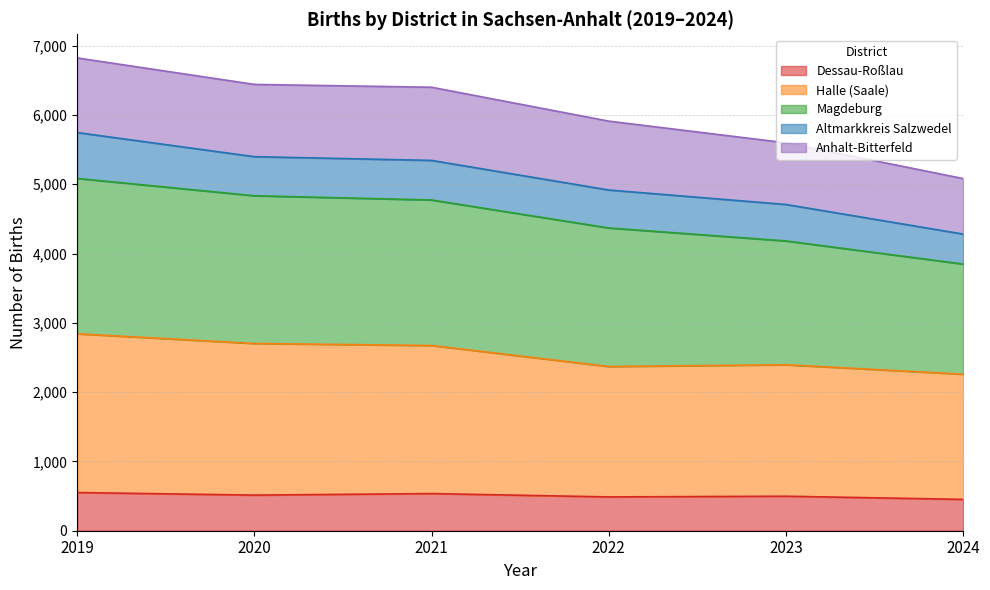

True or false: Dessau-Roßlau has a value of 488 at 2022.

True